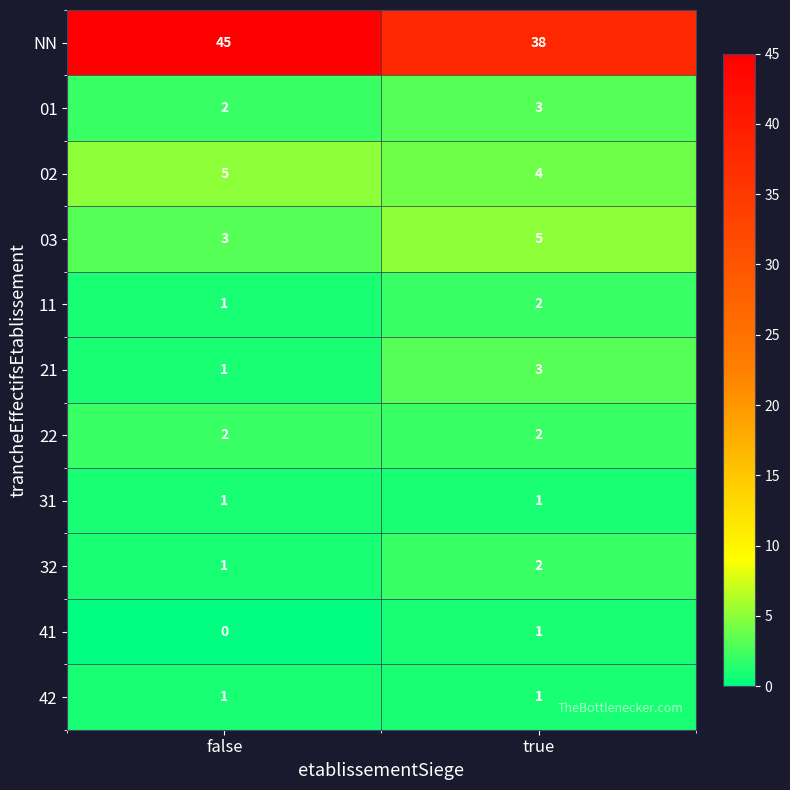

Rank the categories by 41 value from highest to lowest.

true, false